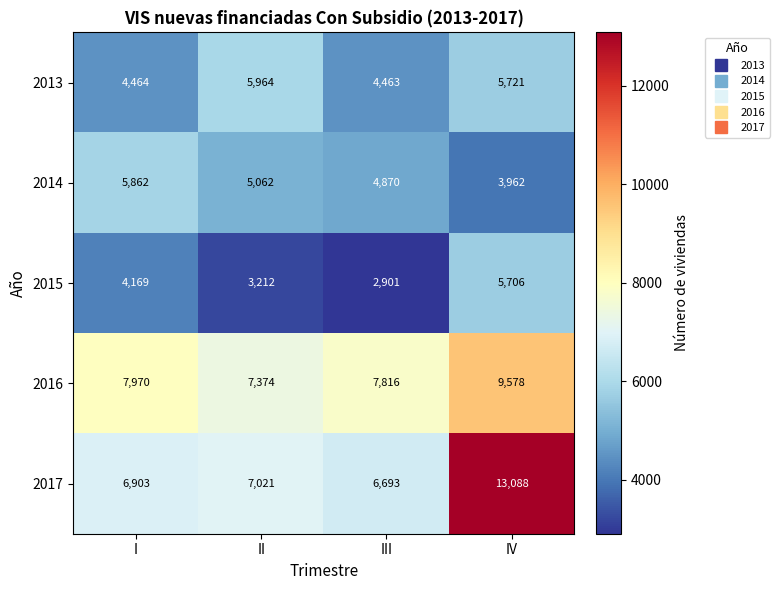

Count the 2015 values in the range 3212 to 5706.

3